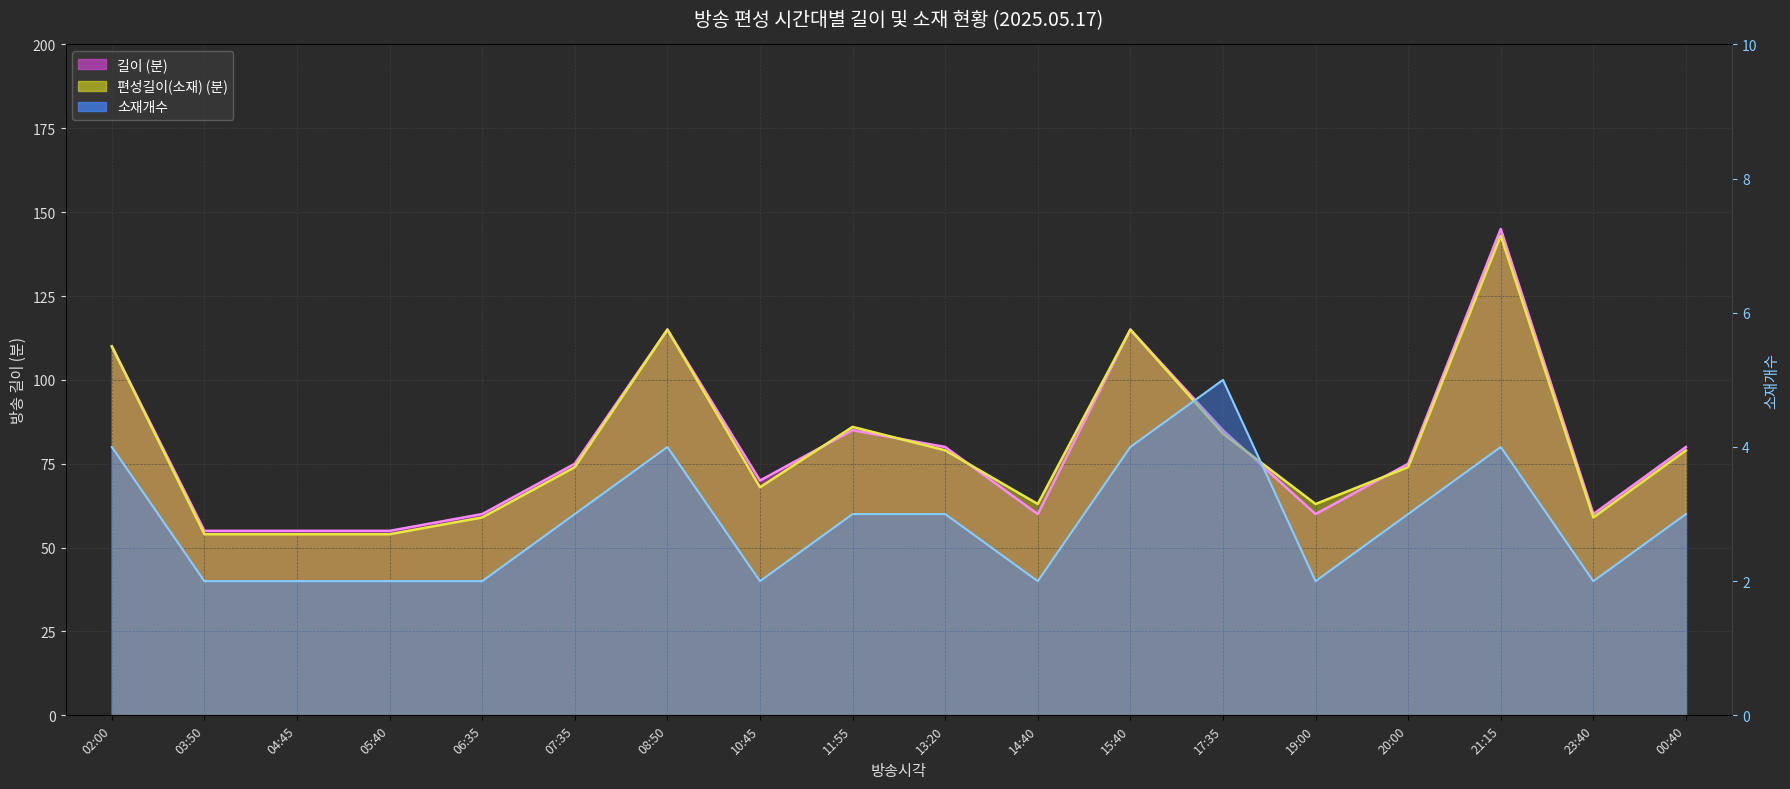

How many times do 편성길이(소재) and 길이 cross each other?

5